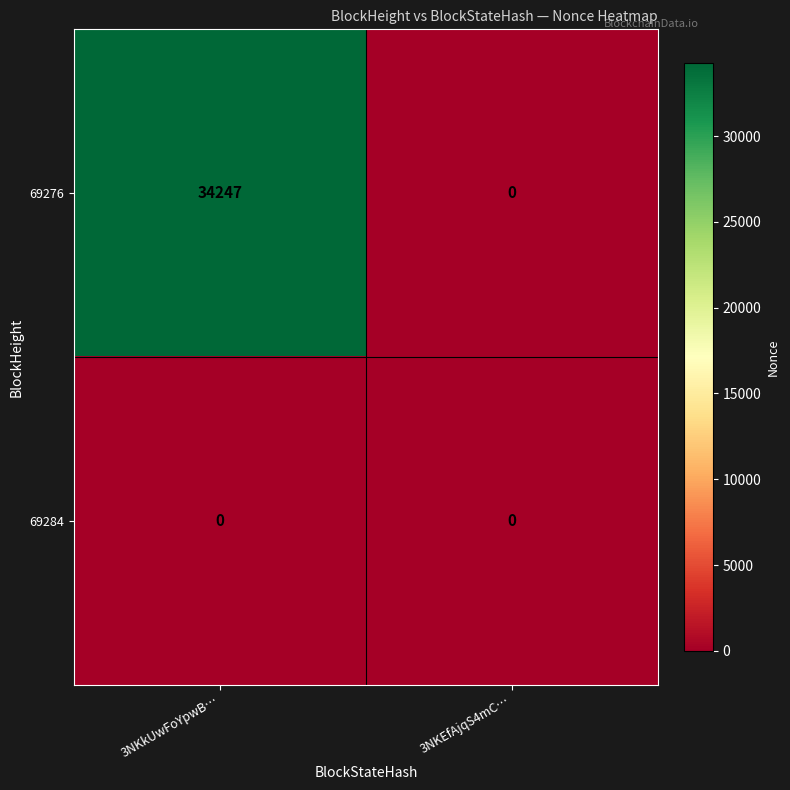

Reading left to right, transcribe all the data shown in this chart.

69276: 34247	0
69284: 0	0